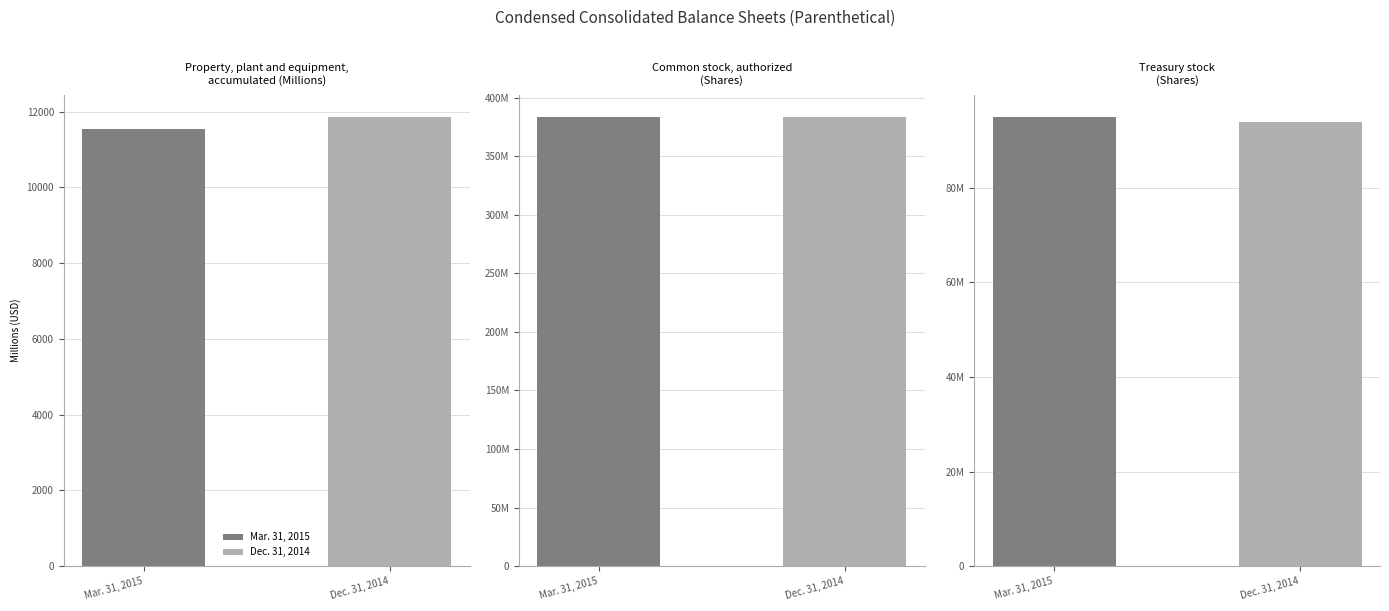

Reading left to right, extract all data points from this chart.

Mar. 31, 2015: Property, plant and equipment,
accumulated depreciation (millions)=11551	Common stock,
authorized (shares)=383230625	Treasury stock
(shares)=94920435
Dec. 31, 2014: Property, plant and equipment,
accumulated depreciation (millions)=11857	Common stock,
authorized (shares)=383230625	Treasury stock
(shares)=93969017